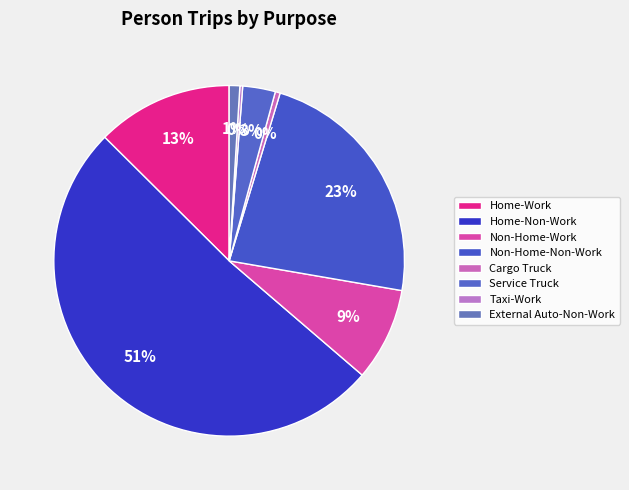

Count the number of slices in the pie.

8